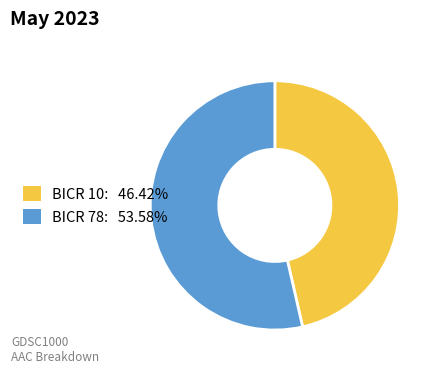

What is the ratio of the value at BICR 10 to the value at BICR 78?

0.9